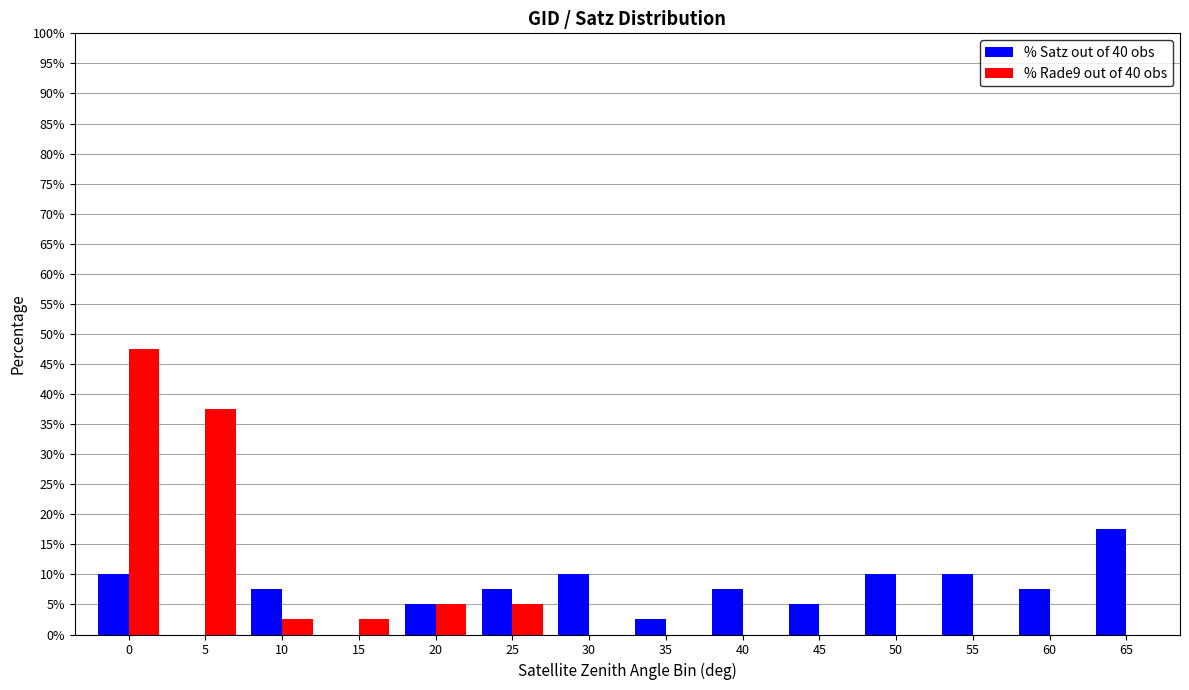

Reading left to right, list all the values displayed in this chart.

% Satz out of 40 obs: 0=10.0	5=0.0	10=7.5	15=0.0	20=5.0	25=7.5	30=10.0	35=2.5	40=7.5	45=5.0	50=10.0	55=10.0	60=7.5	65=17.5
% Rade9 out of 40 obs: 0=47.5	5=37.5	10=2.5	15=2.5	20=5.0	25=5.0	30=0.0	35=0.0	40=0.0	45=0.0	50=0.0	55=0.0	60=0.0	65=0.0